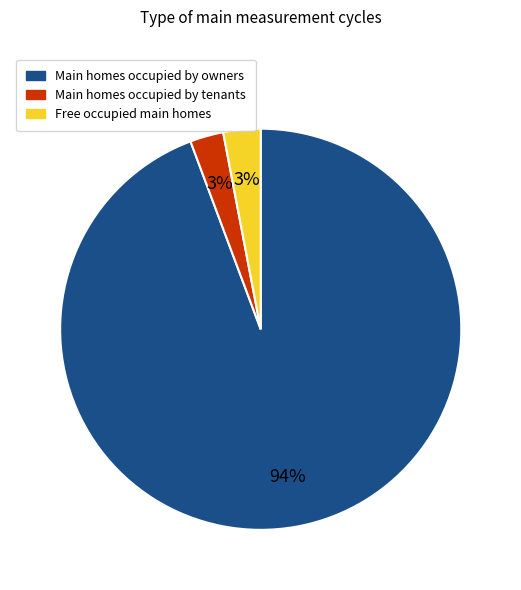

Is there any slice that represents more than half of the pie?

Yes